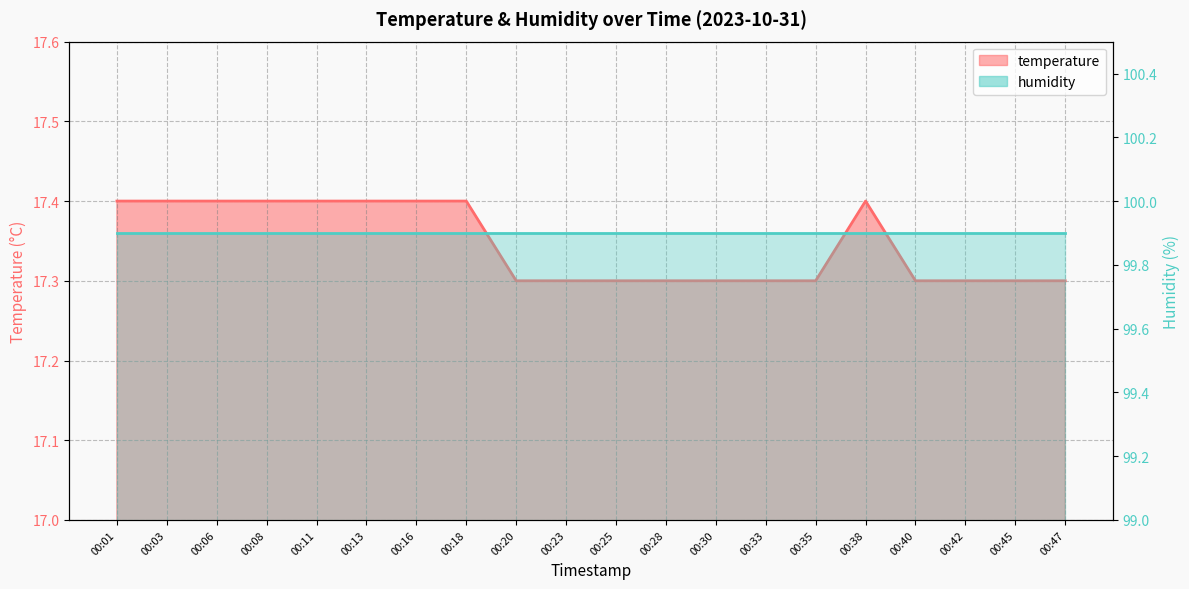

What is the sum of the values at 00:01 and 00:20?

34.7